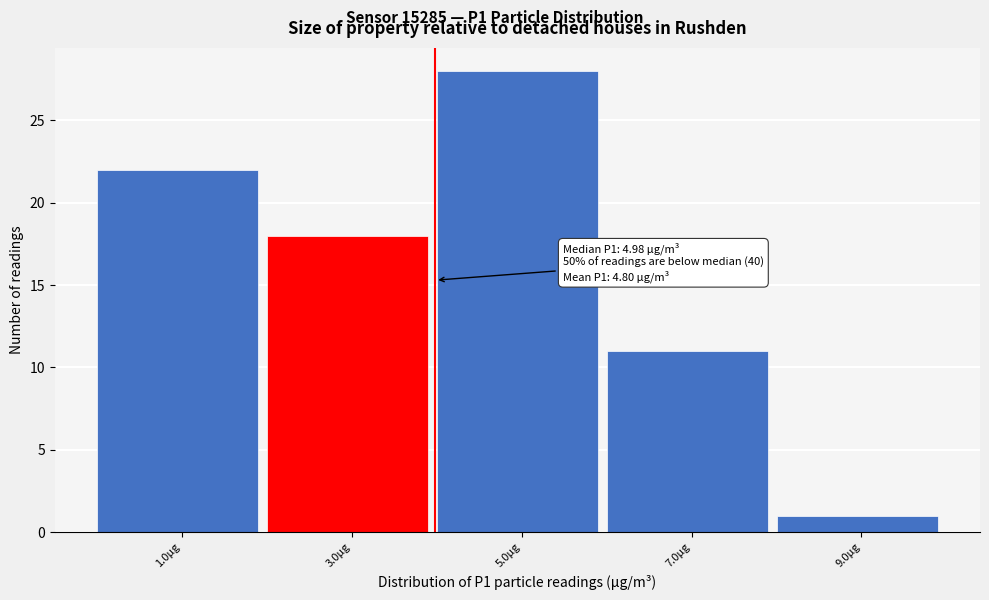

Reading left to right, what are all the values shown in this chart?

1.0µg=22	3.0µg=18	5.0µg=28	7.0µg=11	9.0µg=1